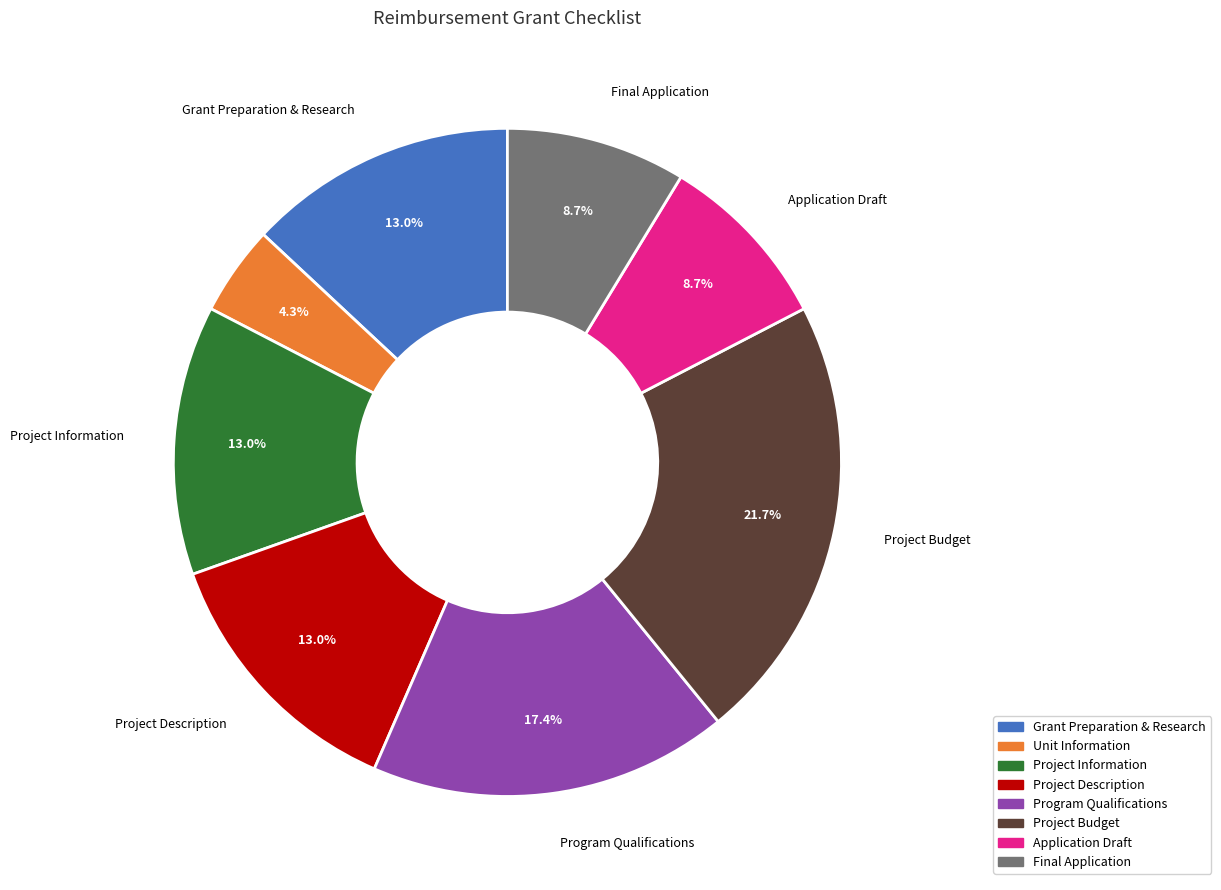

True or false: Final Application accounts for 14% of the total.

False